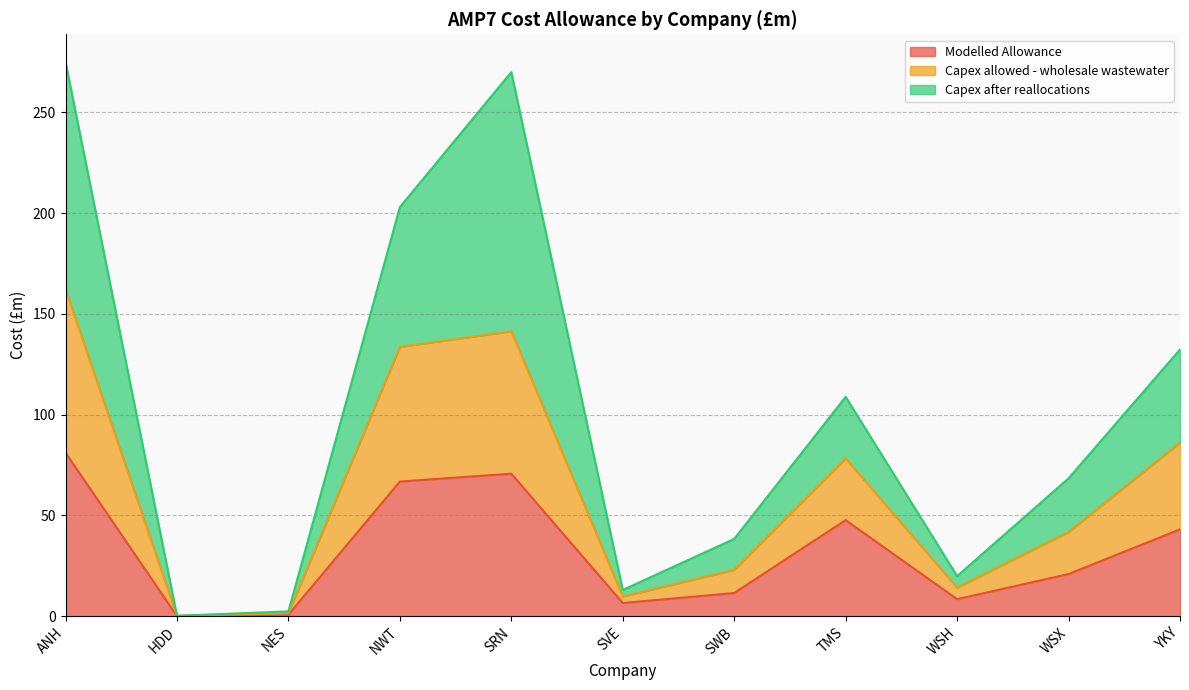

True or false: Capex after reallocations has a value of 203.0 at NWT.

True